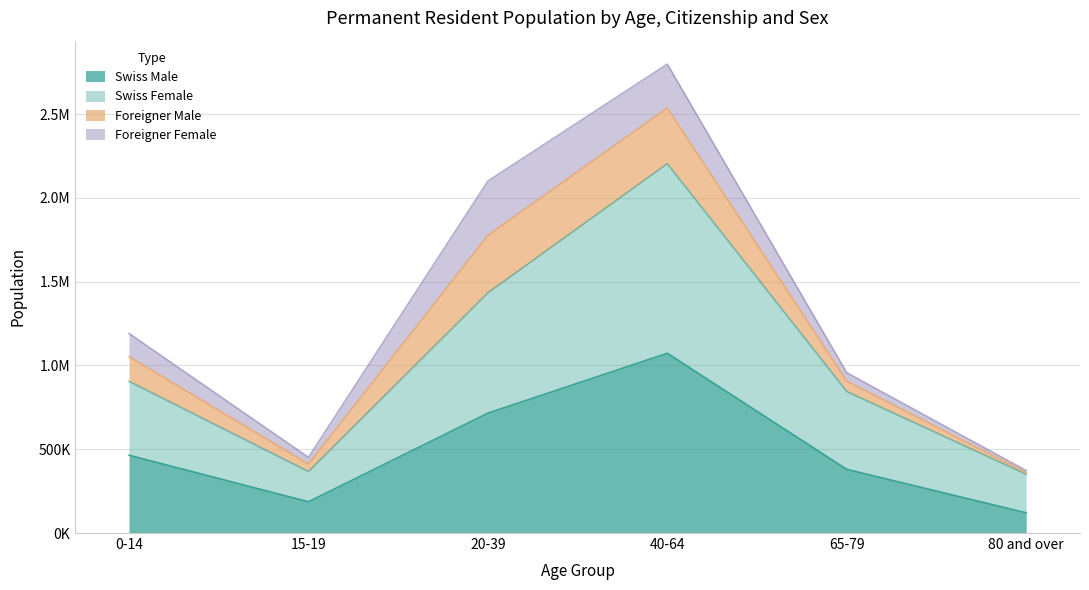

Does the chart display data point markers on the line(s)?

No